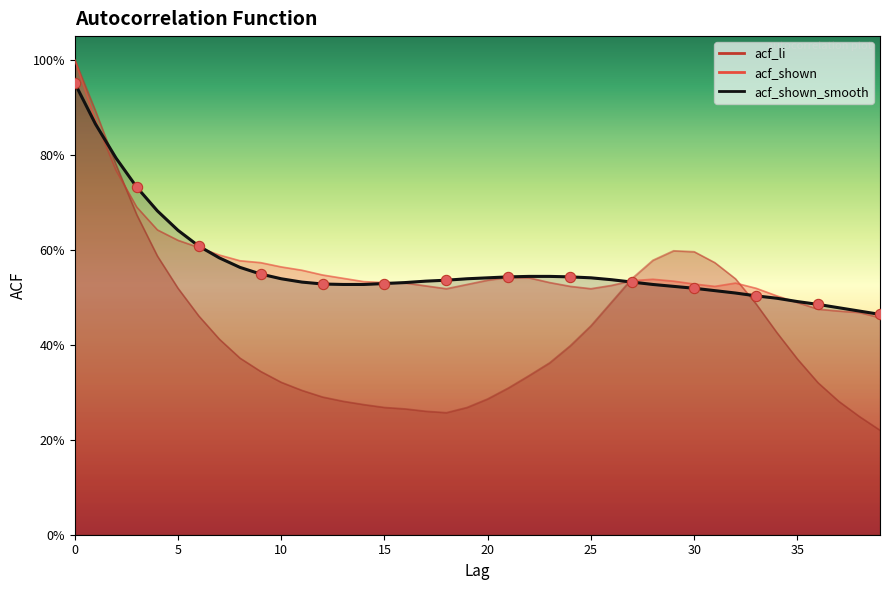

At how many categories does at least one series exceed 0?

40